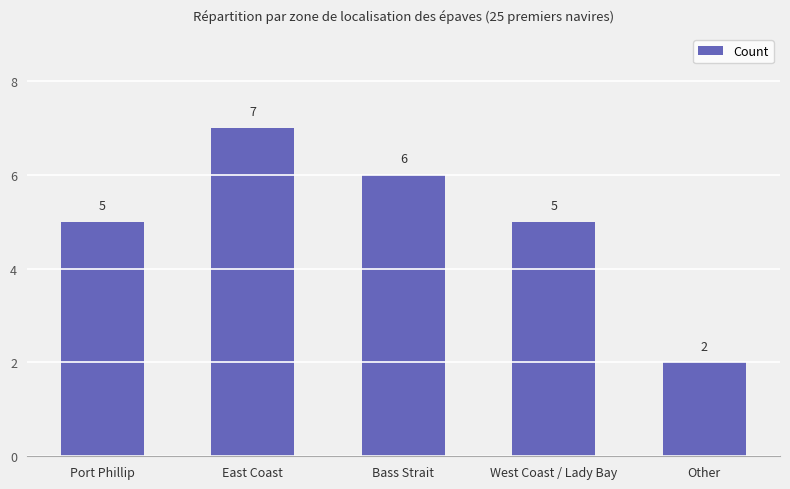

Between Bass Strait and East Coast, which is larger?

East Coast